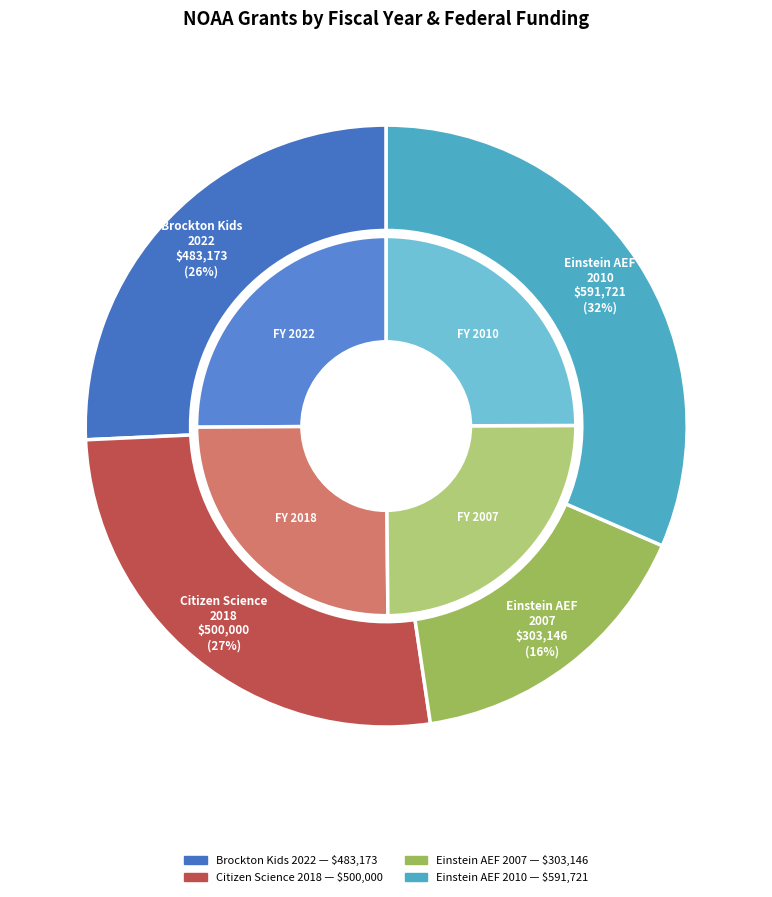

To the nearest percent, what is the average slice percentage?

25%